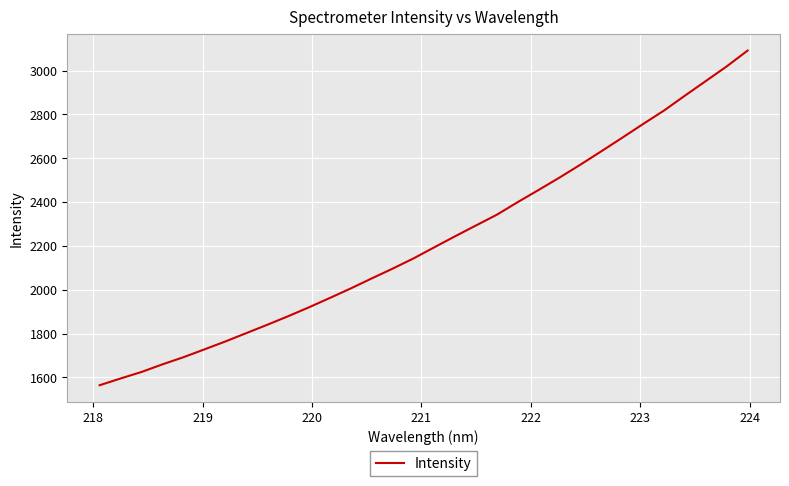

What is the difference between the maximum and minimum values?

1527.3